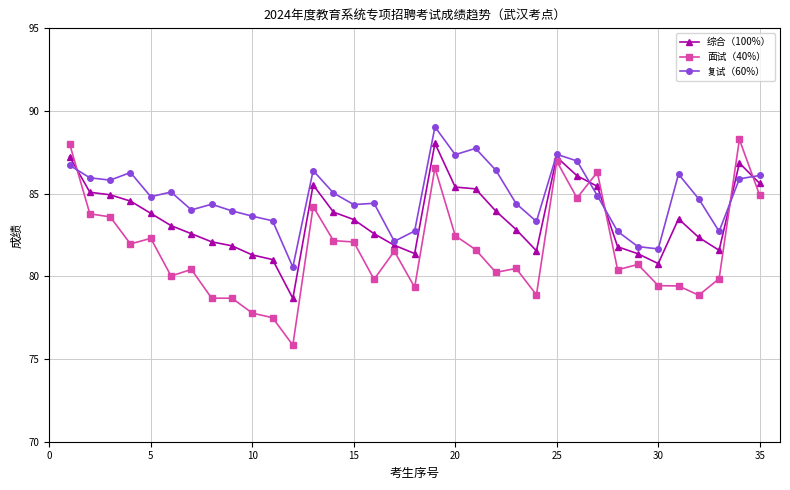

What is the difference between the maximum and minimum values in the 综合（100%） series?

9.4